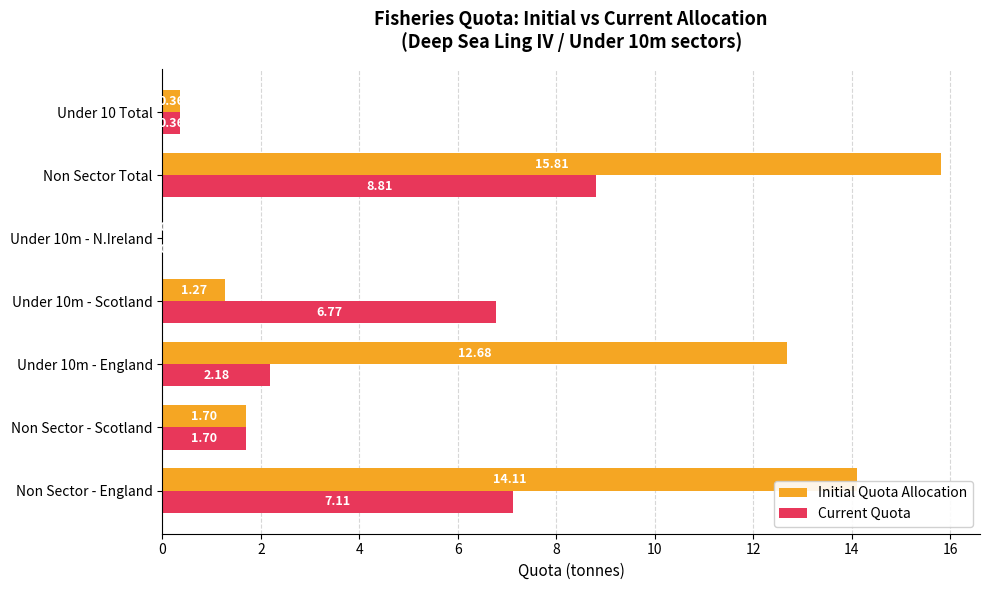

What is the total value across all series at Non Sector - England?

21.2